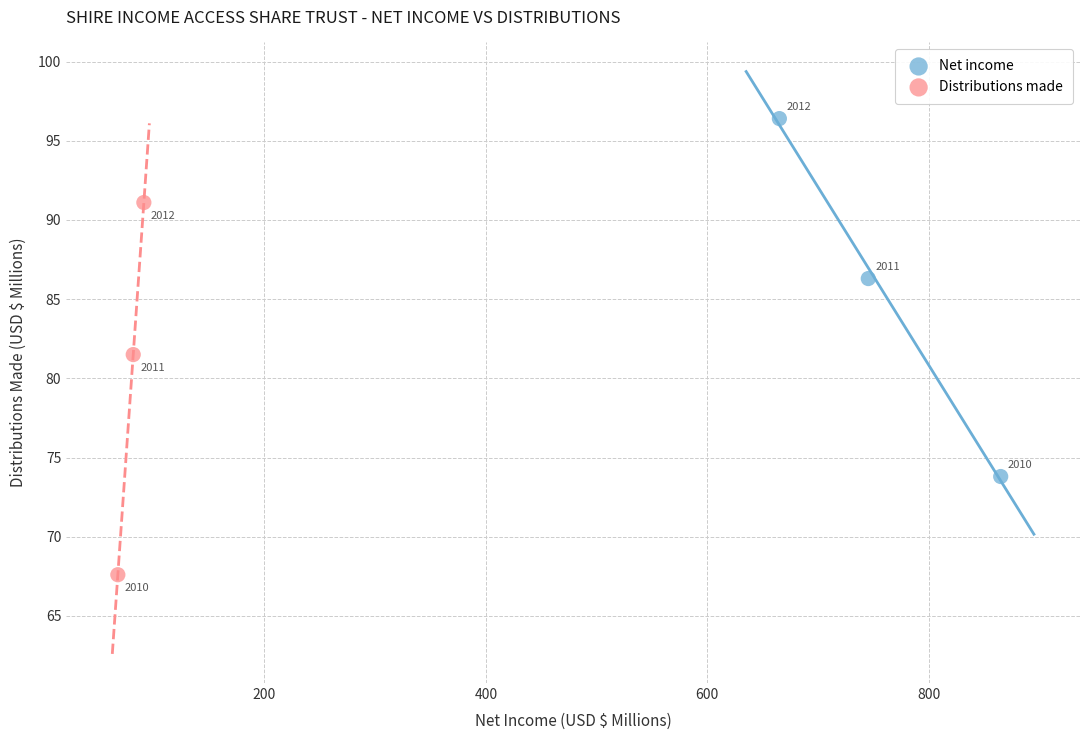

Which series contains the lowest Y value?

Distributions made